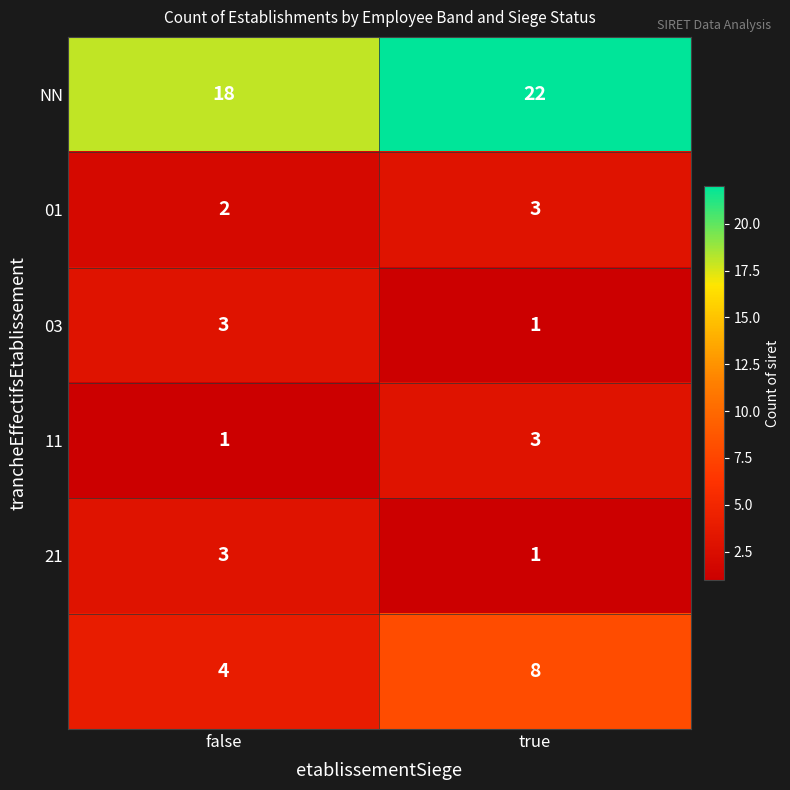

At which category is the sum across all series the highest?

true